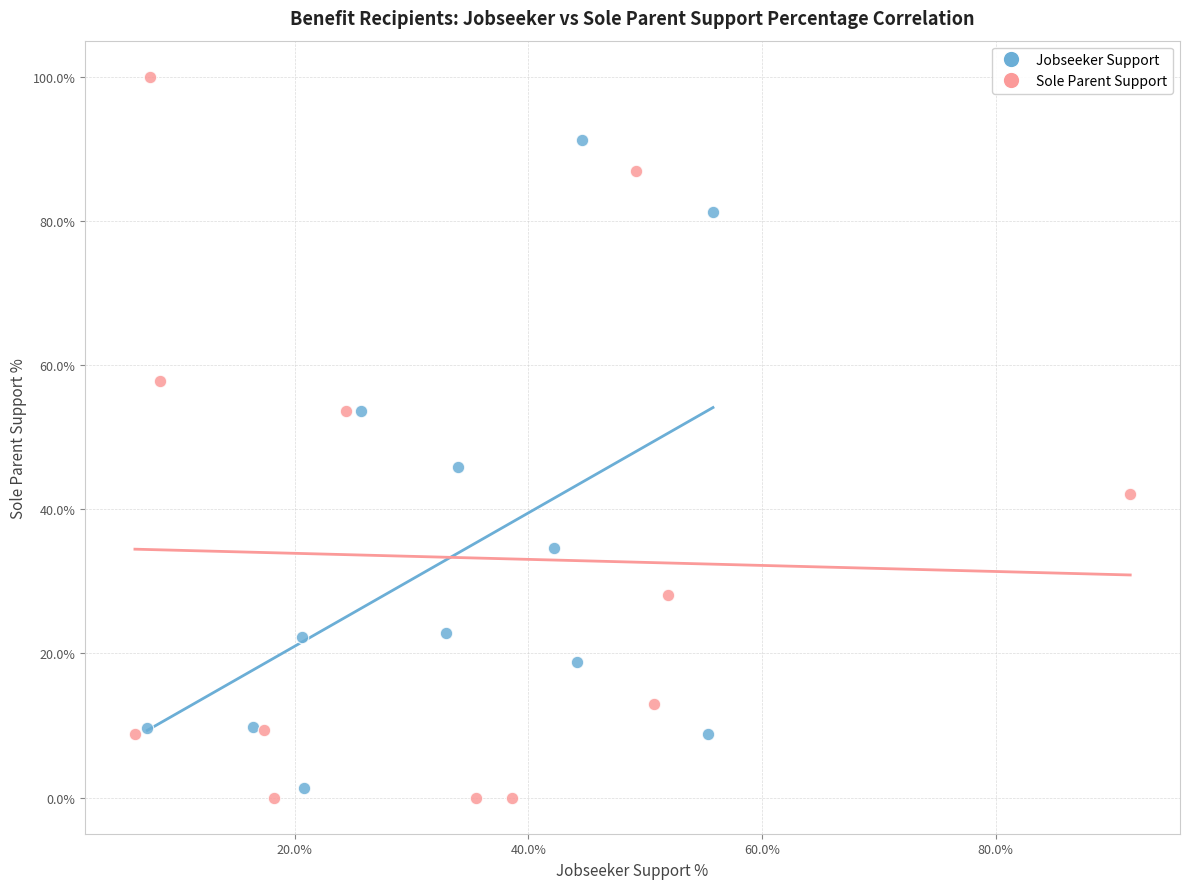

Which series contains the highest Y value?

Sole Parent Support